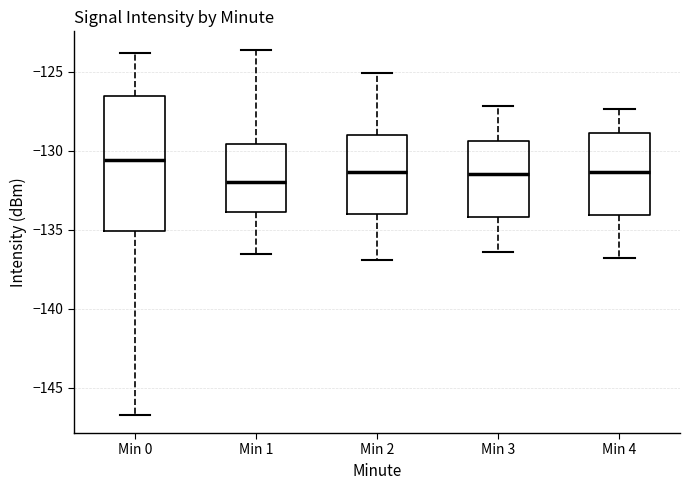

Where is the upper edge of the box for Min 1 on the y-axis? The values are not printed on the chart, so give them approximately, as read against the axis.

-129.5